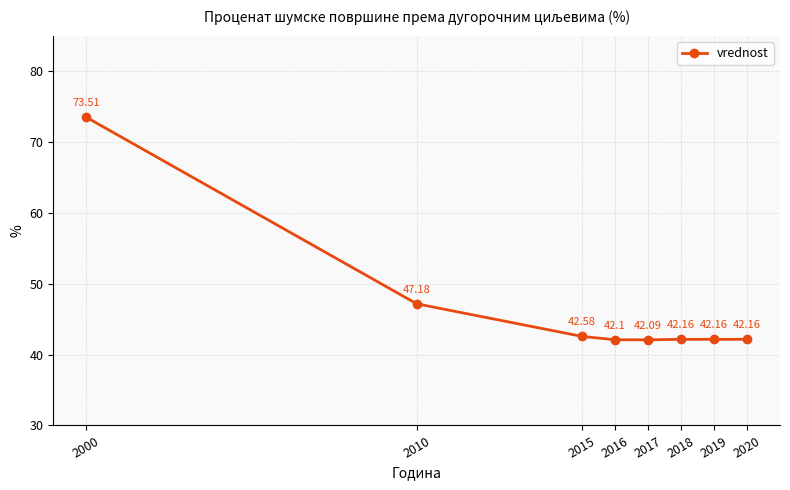

Approximately how many times larger is the value at 2000 compared to 2020?

1.7